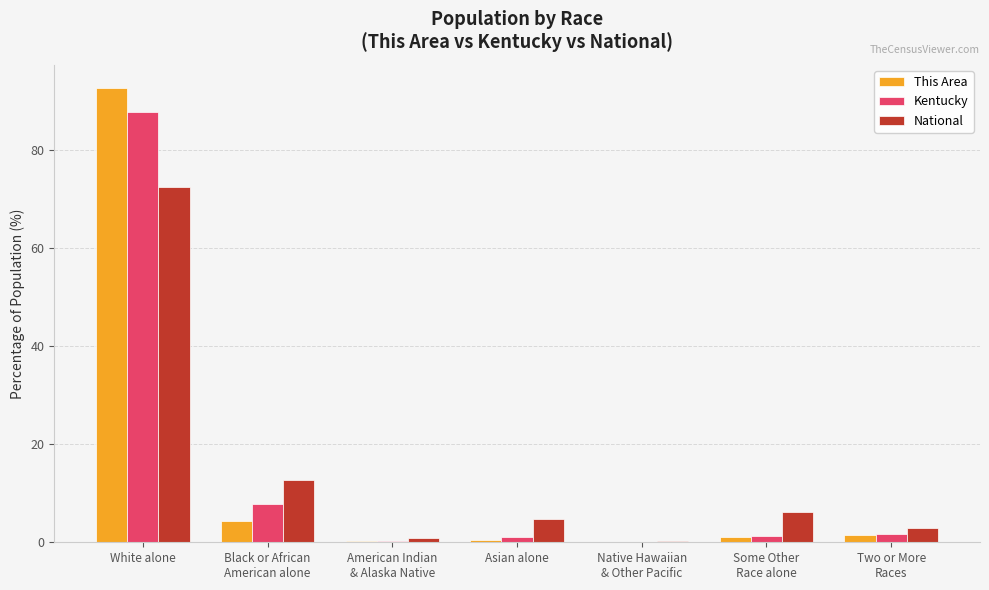

What is the sum of the National values at Black or African
American alone and Native Hawaiian
& Other Pacific?

12.8